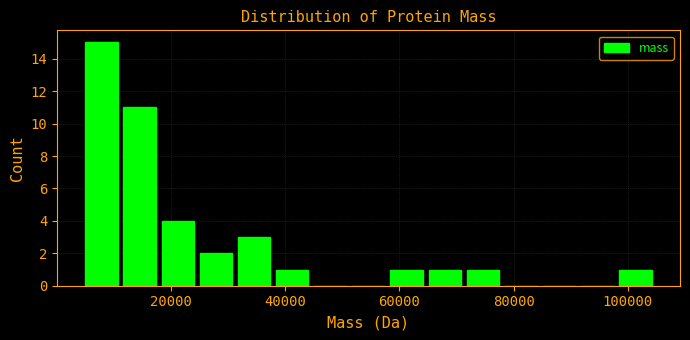

Read against the x-axis, roughly where is the centre of the tallest bar?

8000